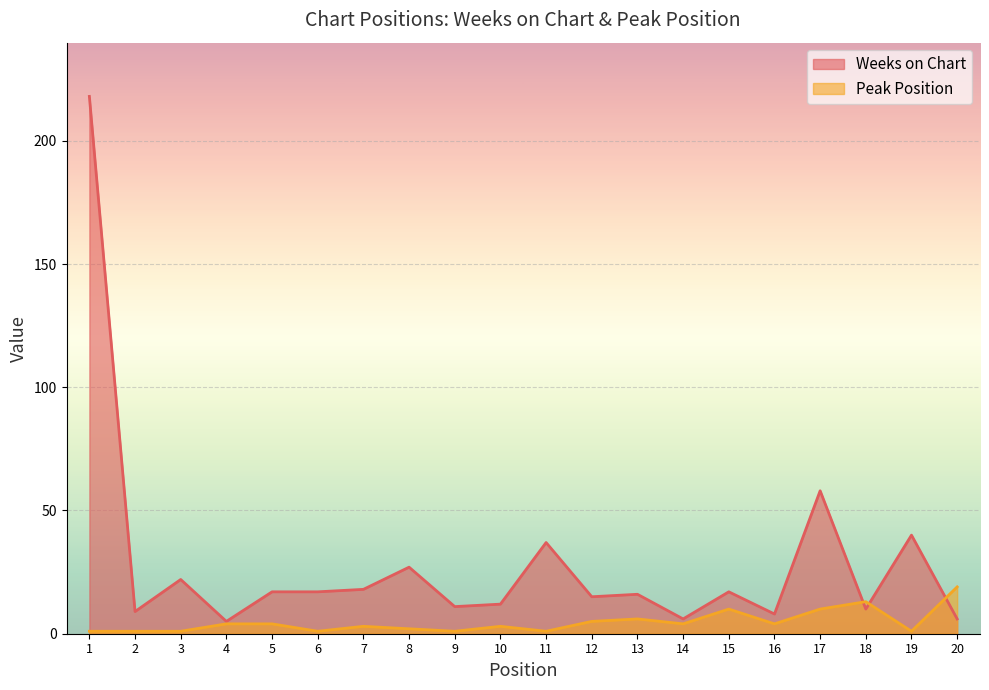

The value of Peak Position at 12 is 2. True or false?

False